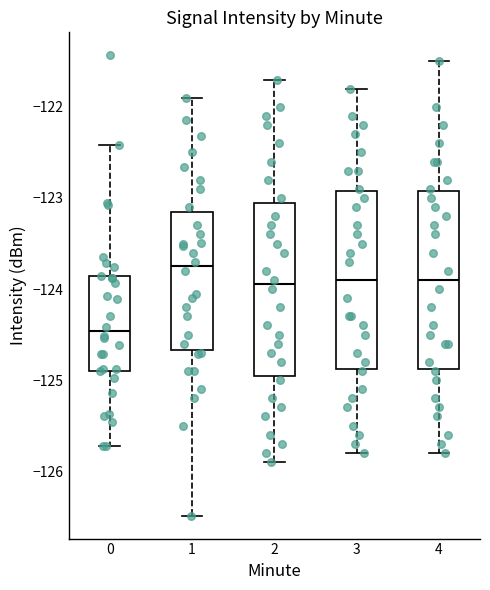

Reading left to right, read every box against the y-axis: the position of its median line, the range the box covers, and the ends of its whiskers. The values are not printed on the chart, so give them approximately, as read against the axis.

0: median -124.5, box -124.9 to -123.9, whiskers -125.7 to -122.4
1: median -123.7, box -124.7 to -123.1, whiskers -126.5 to -121.9
2: median -123.9, box -124.9 to -123.0, whiskers -125.9 to -121.7
3: median -123.9, box -124.9 to -122.9, whiskers -125.8 to -121.8
4: median -123.9, box -124.9 to -122.9, whiskers -125.8 to -121.5